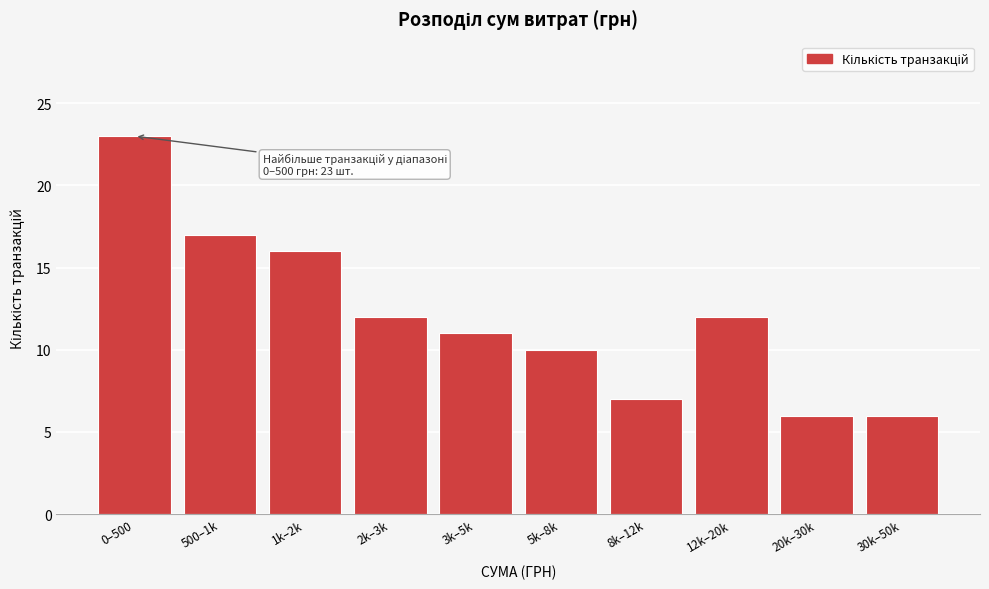

Reading left to right, what are all the values shown in this chart?

23	17	16	12	11	10	7	12	6	6